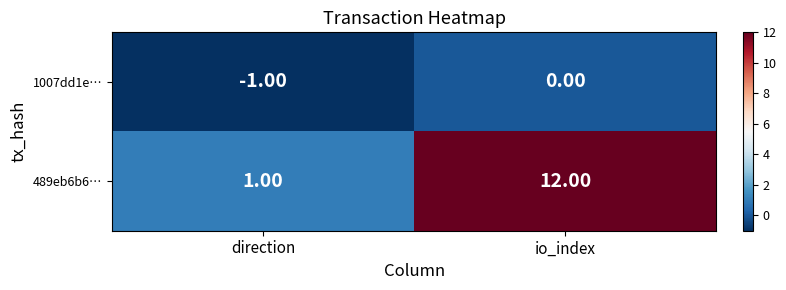

What is the total value across all series at io_index?

12